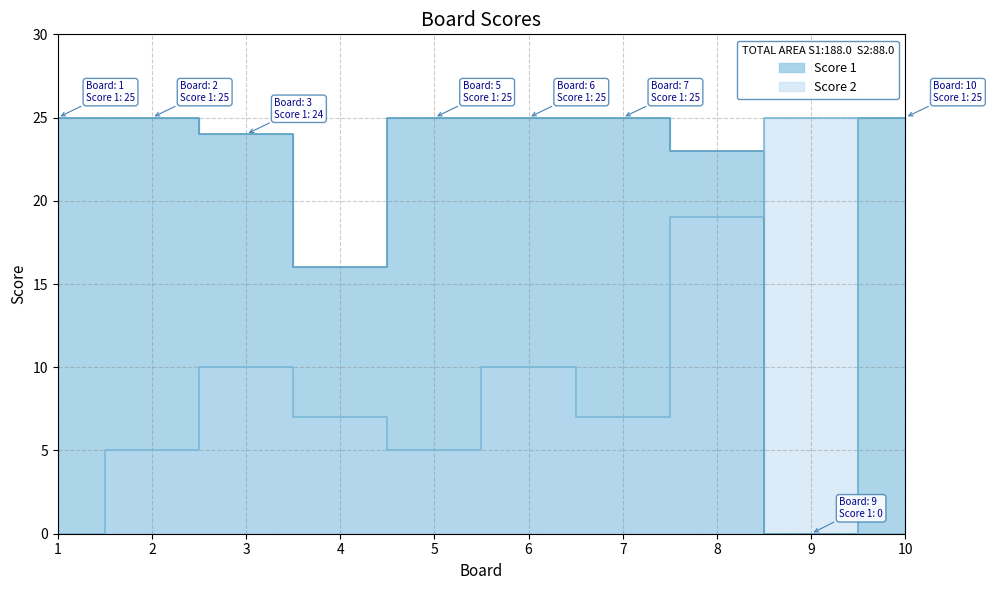

Which series changed the most between 6 and 9?

Score 1